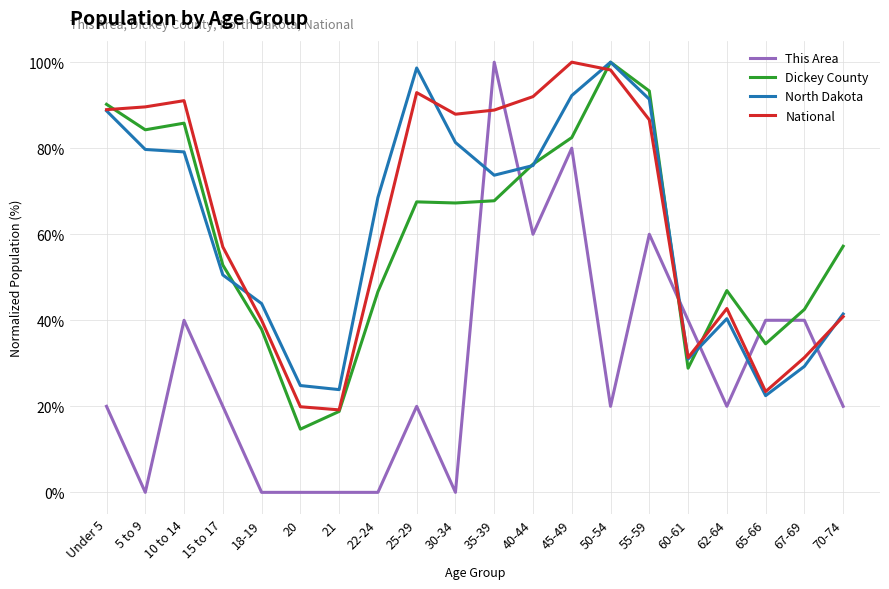

What is the lowest value of the North Dakota series?

22.5